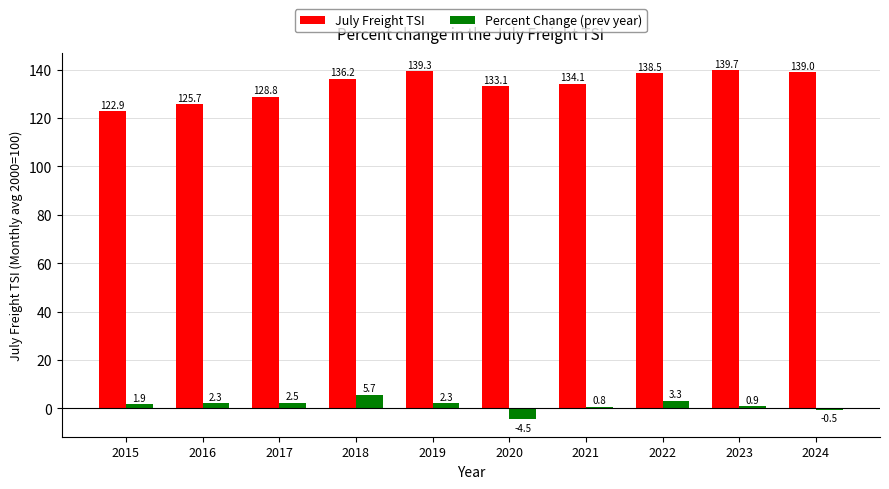

What is the total value across all series at 2019?

141.6